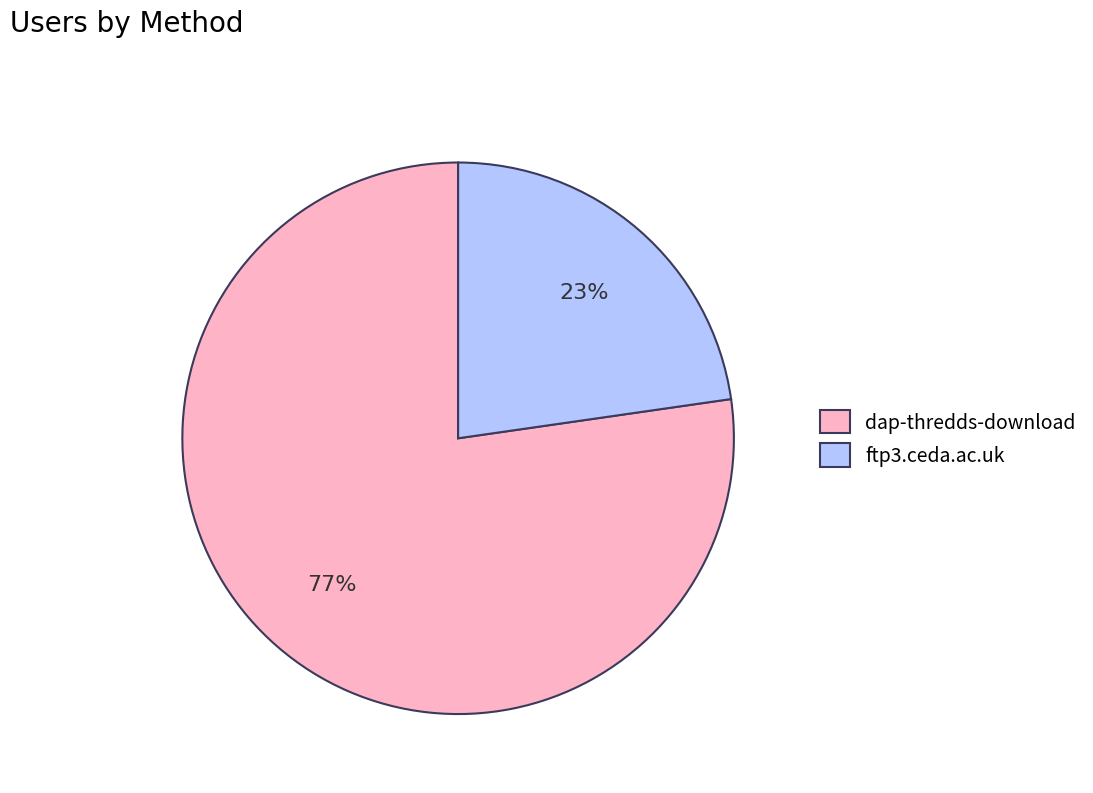

Rank the categories by value from lowest to highest.

ftp3.ceda.ac.uk, dap-thredds-download